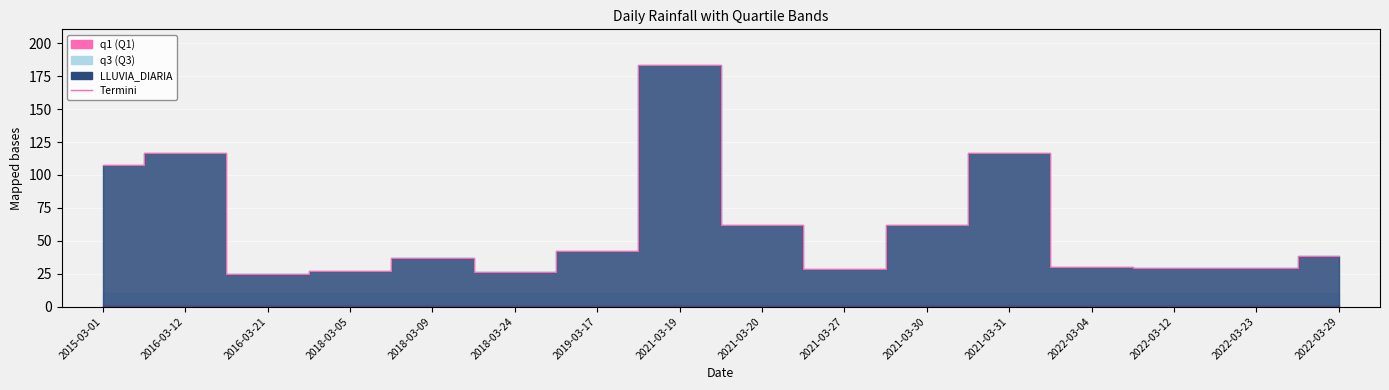

The value at 2022-03-23 is 29.0. True or false?

True